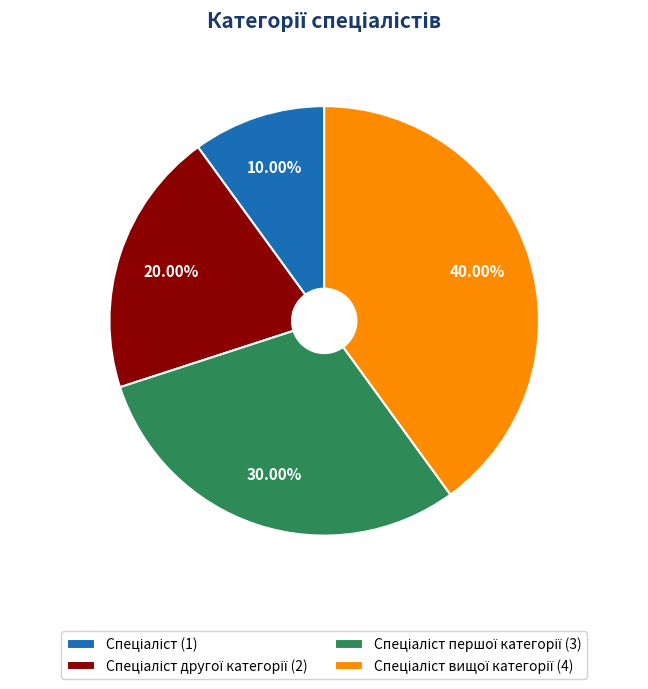

Is there a majority slice in this chart?

No